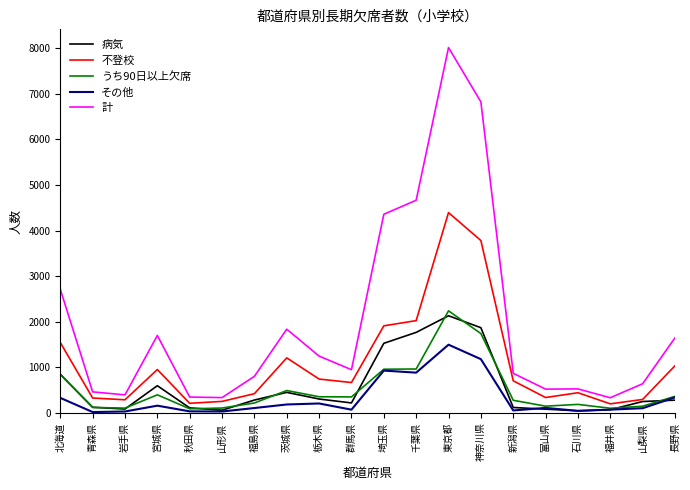

Between 岩手県 and 埼玉県, which series saw the biggest shift?

計